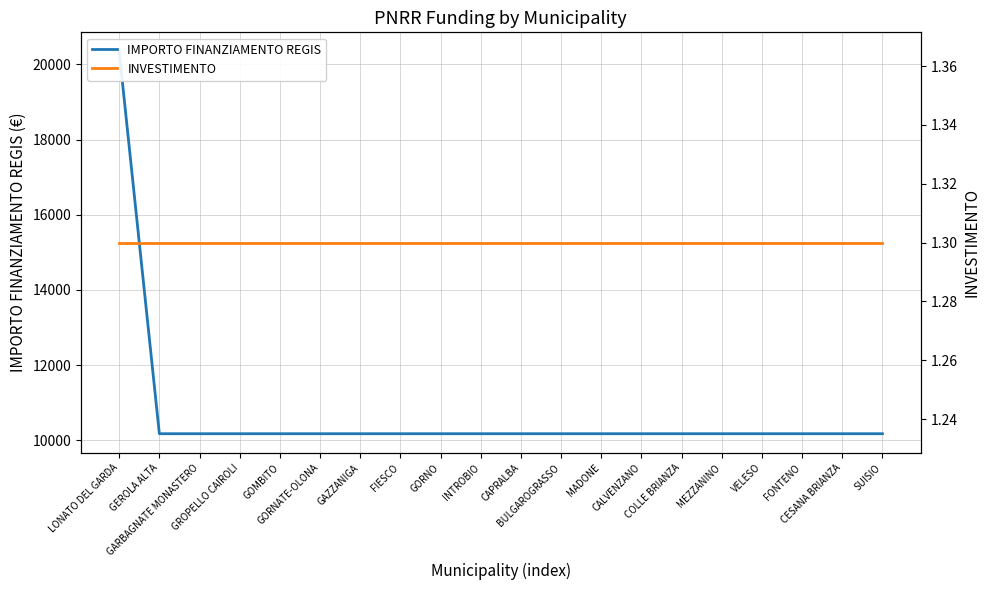

At how many categories does at least one series exceed 5219?

20